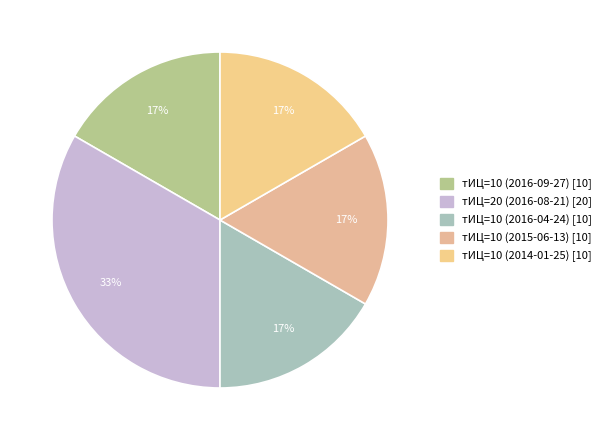

Rank the categories by value from highest to lowest.

тИЦ=20 (2016-08-21), тИЦ=10 (2016-09-27), тИЦ=10 (2016-04-24), тИЦ=10 (2015-06-13), тИЦ=10 (2014-01-25)